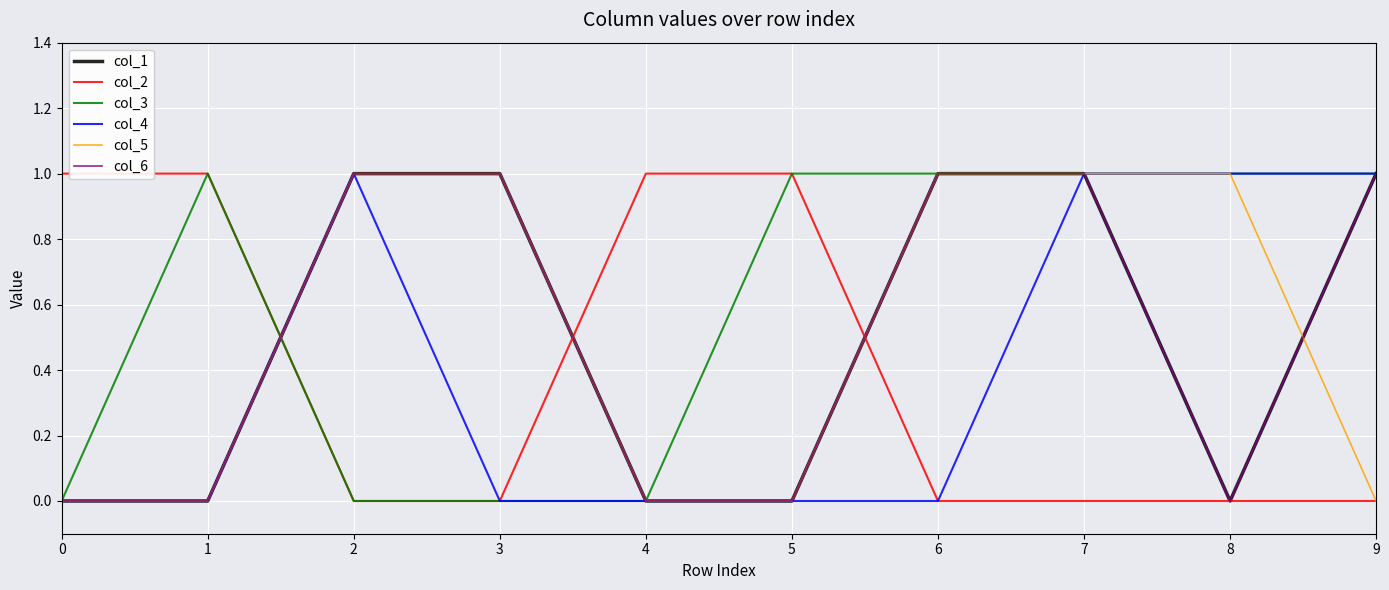

Reading left to right, extract all data points from this chart.

col_1: 0	0	1	1	0	0	1	1	0	1
col_2: 1	1	0	0	1	1	0	0	0	0
col_3: 0	1	0	0	0	1	1	1	1	1
col_4: 0	0	1	0	0	0	0	1	1	1
col_5: 0	0	1	1	0	0	1	1	1	0
col_6: 0	0	1	1	0	0	1	1	0	1